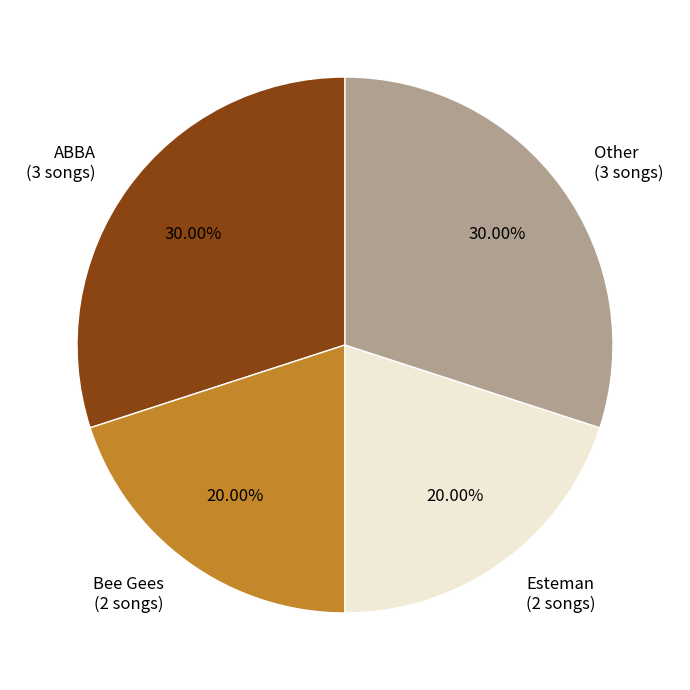

What is the ratio of the value at Other (3 songs) to the value at Esteman (2 songs)?

1.5